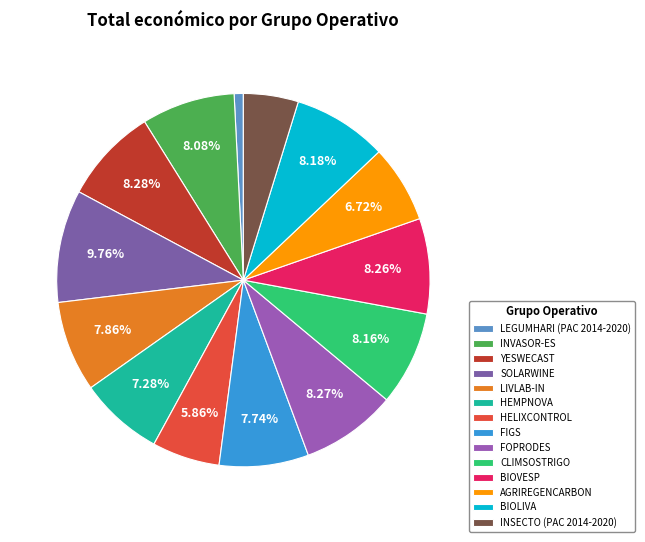

Which category has the biggest portion of the pie?

SOLARWINE